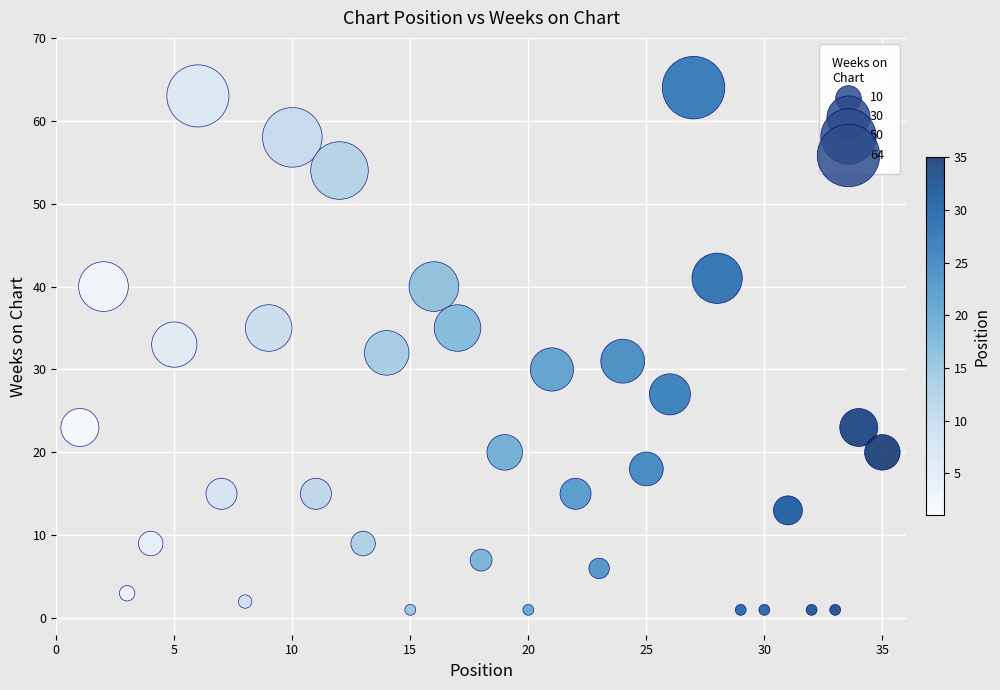

What is the range of X values (max minus min)?

34